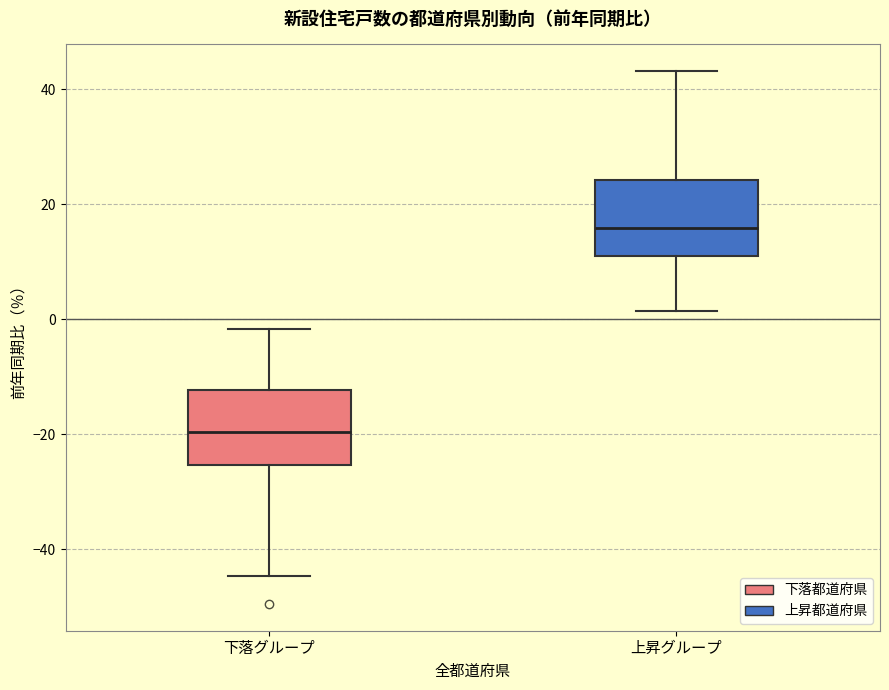

Which box's median line is the lowest?

下落グループ